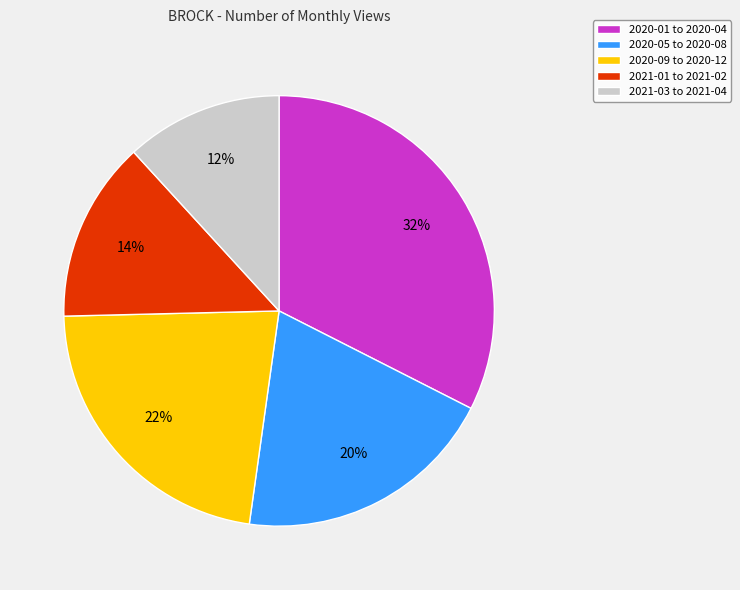

Is it true that 2020-09 to 2020-12 is 22% of the pie?

True